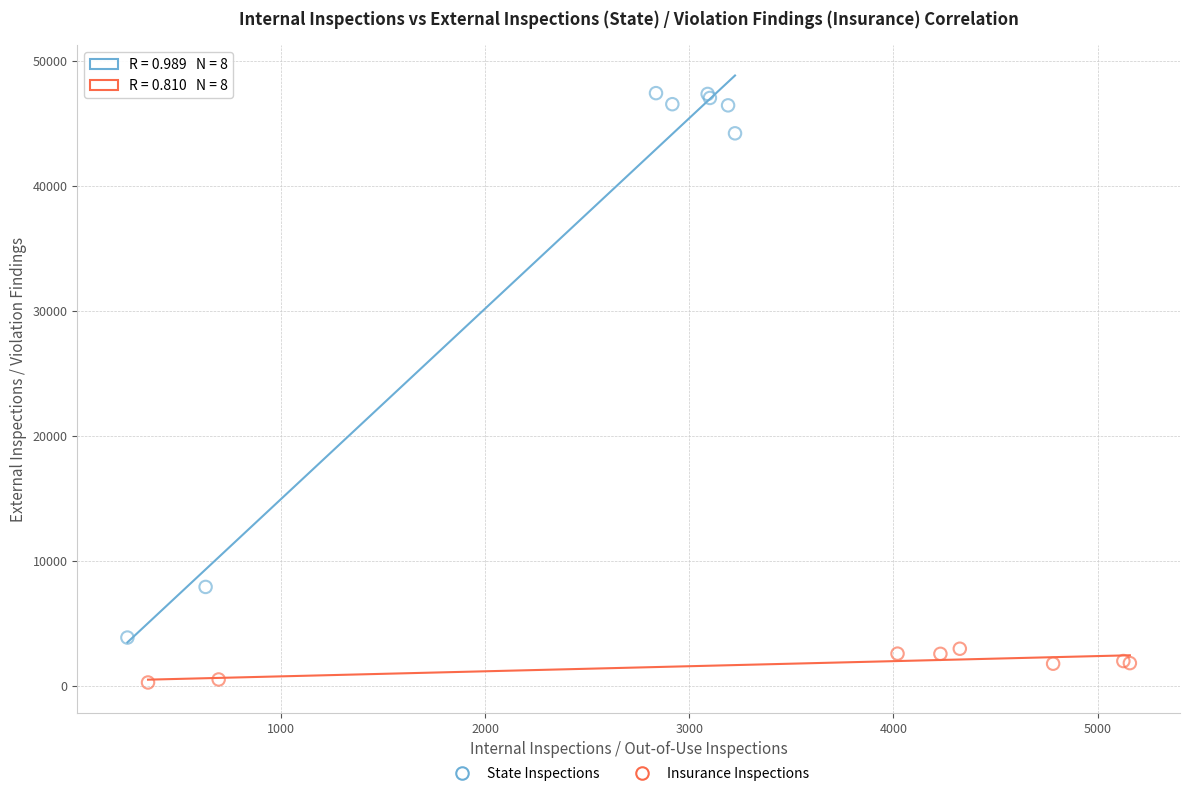

Which series reaches the maximum Y coordinate?

State Inspections